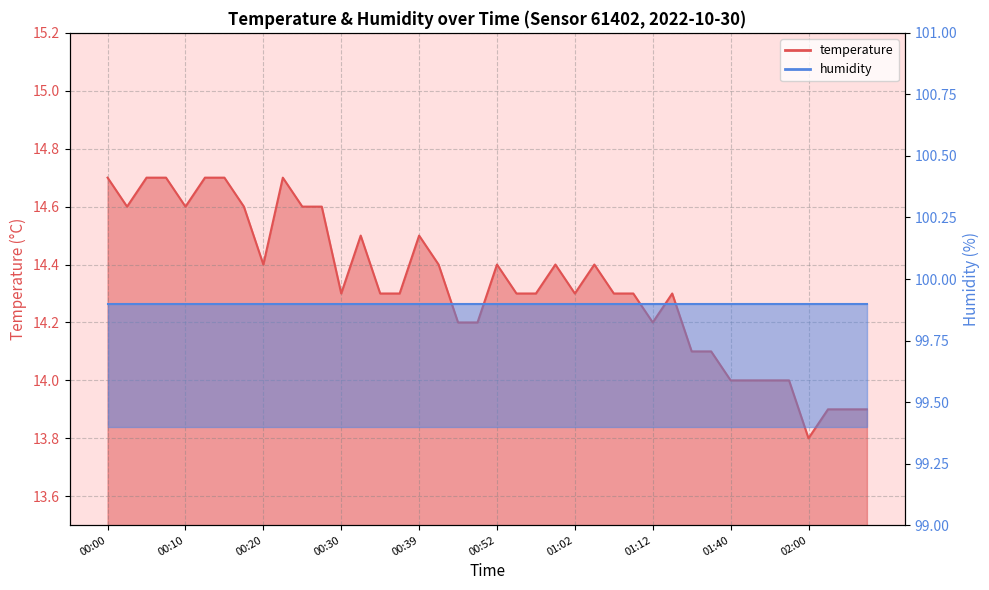

Does the chart have visible grid lines?

Yes